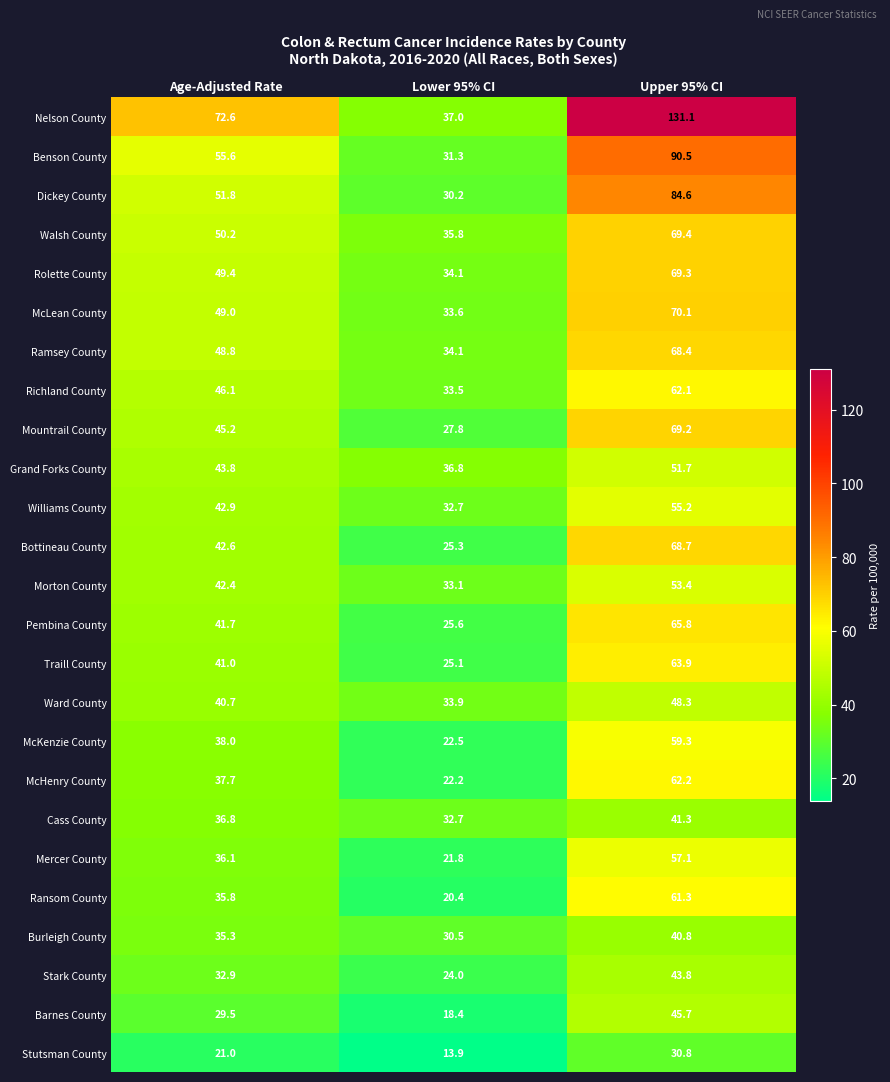

List the series in order of their peak value, lowest first.

Stutsman County, Burleigh County, Cass County, Stark County, Barnes County, Ward County, Grand Forks County, Morton County, Williams County, Mercer County, McKenzie County, Ransom County, Richland County, McHenry County, Traill County, Pembina County, Ramsey County, Bottineau County, Mountrail County, Rolette County, Walsh County, McLean County, Dickey County, Benson County, Nelson County